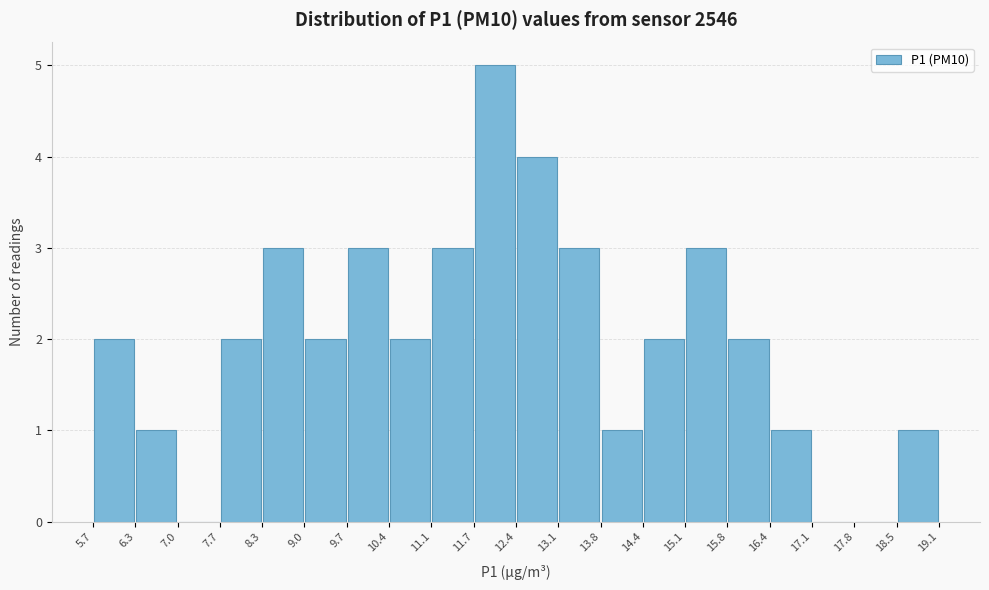

What is the height of the bar covering 6.3 to 7.0 on the x-axis? The values are not printed on the chart, so give them approximately, as read against the axis.

1